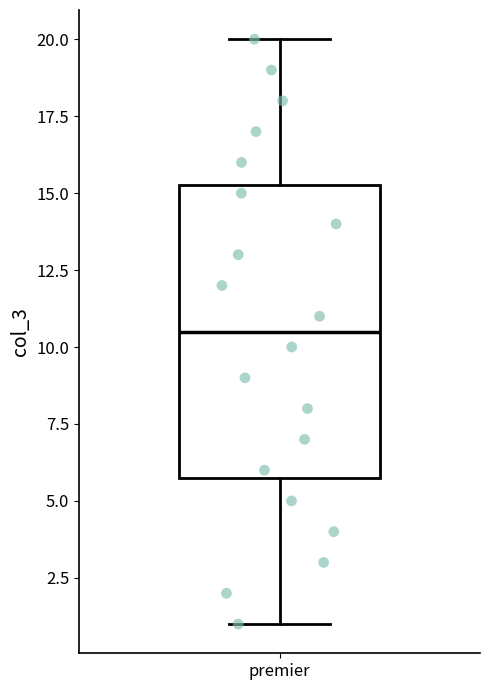

Transcribe this box plot: give where the median line is, the range the box spans, and where the two whiskers end, as read against the y-axis. The values are not printed on the chart, so give them approximately, as read against the axis.

median 10.5, box 6.0 to 15.5, whiskers 1.0 to 20.0